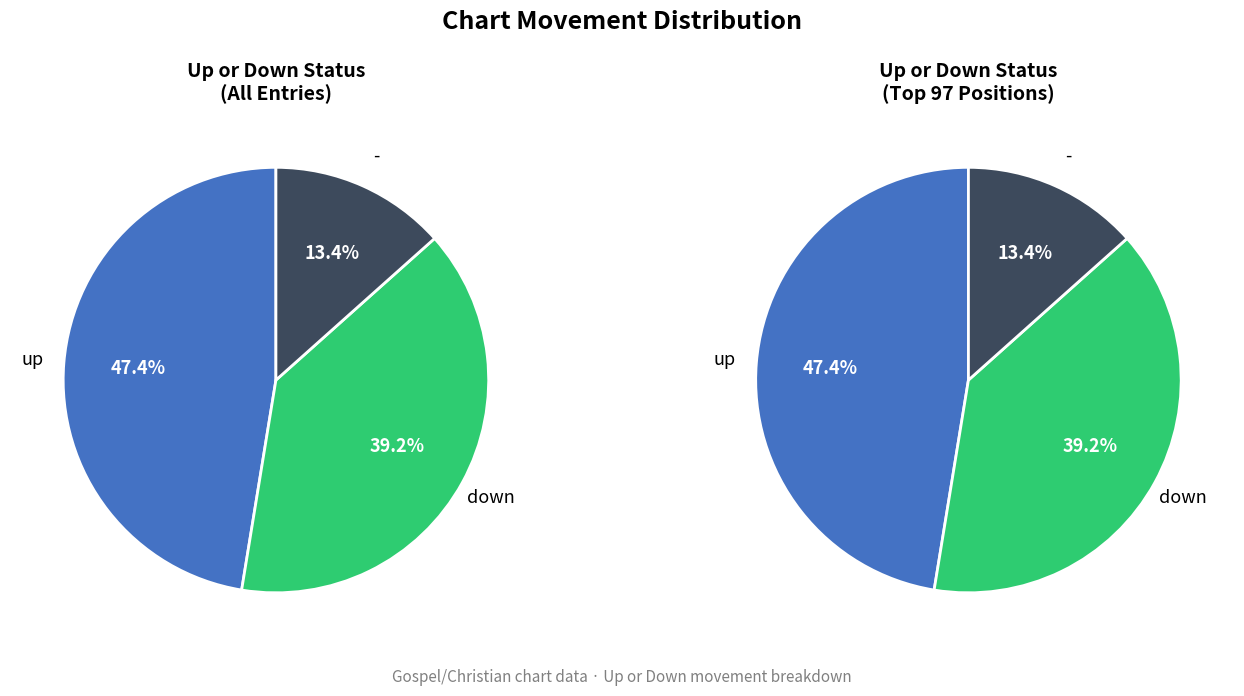

The up slice represents 47% of the pie. True or false?

True